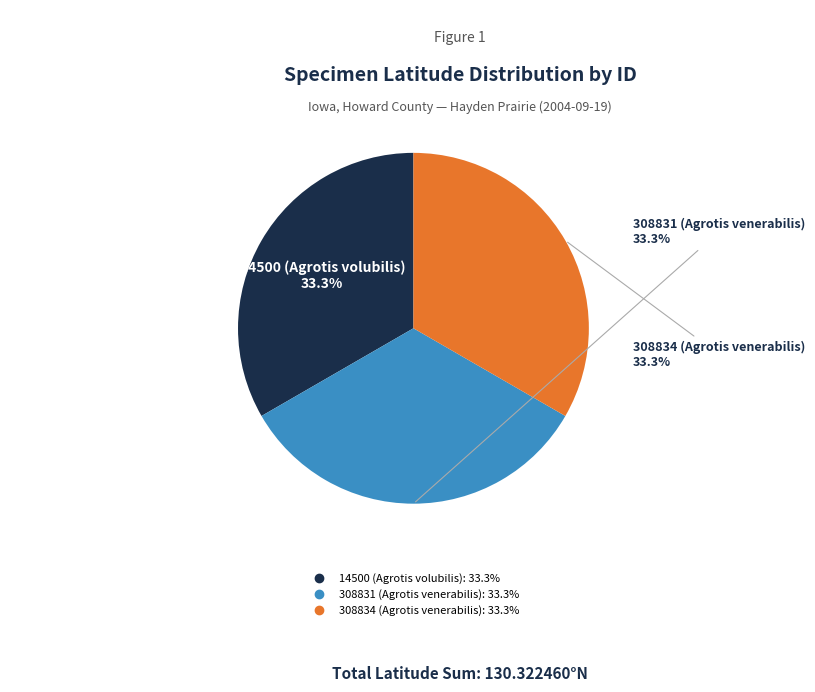

Count the number of slices in the pie.

3